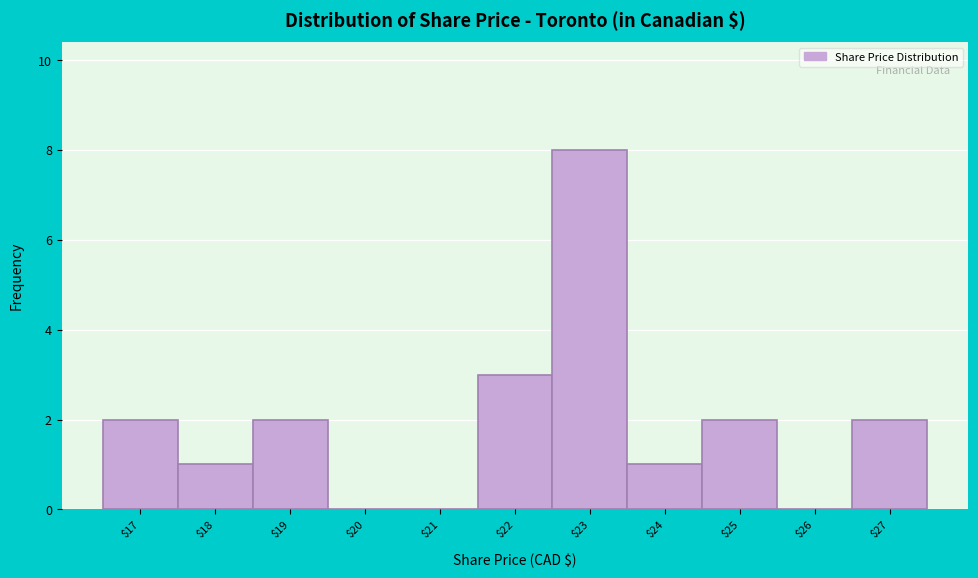

Which category has the highest value across all series?

$23